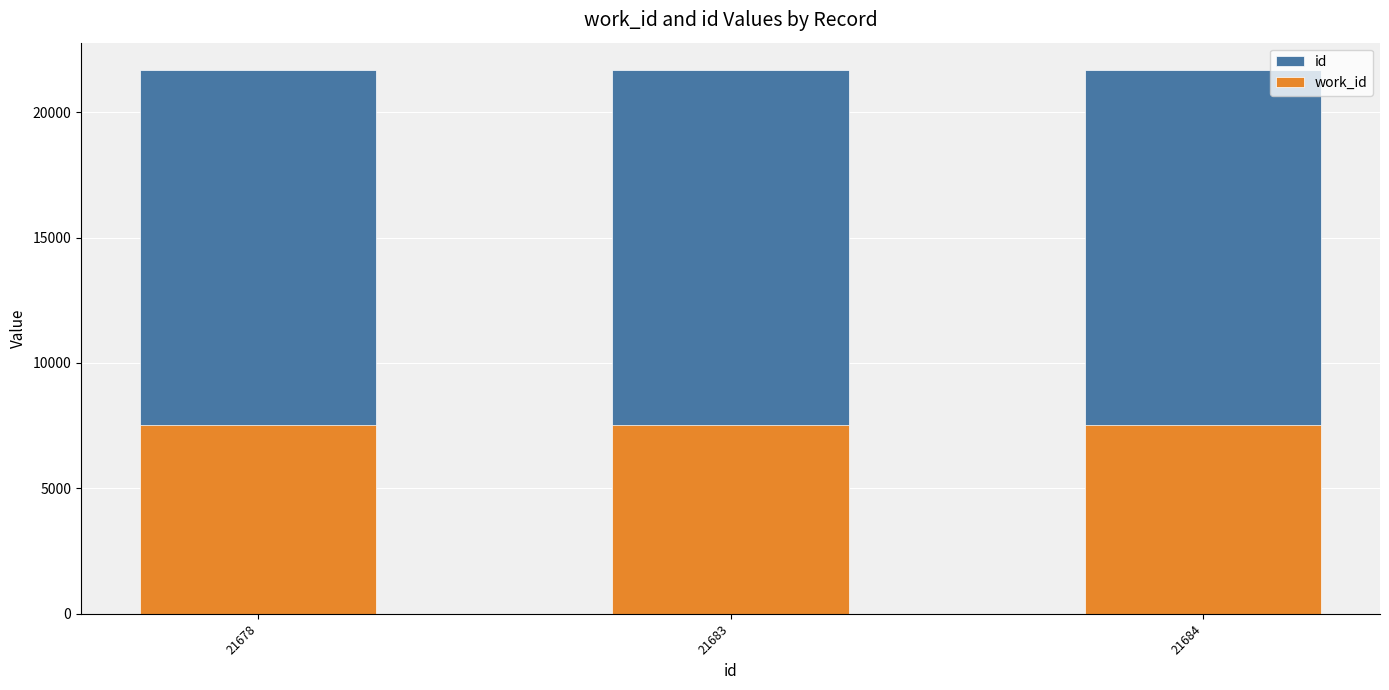

What are all the series names shown in the legend?

id, work_id